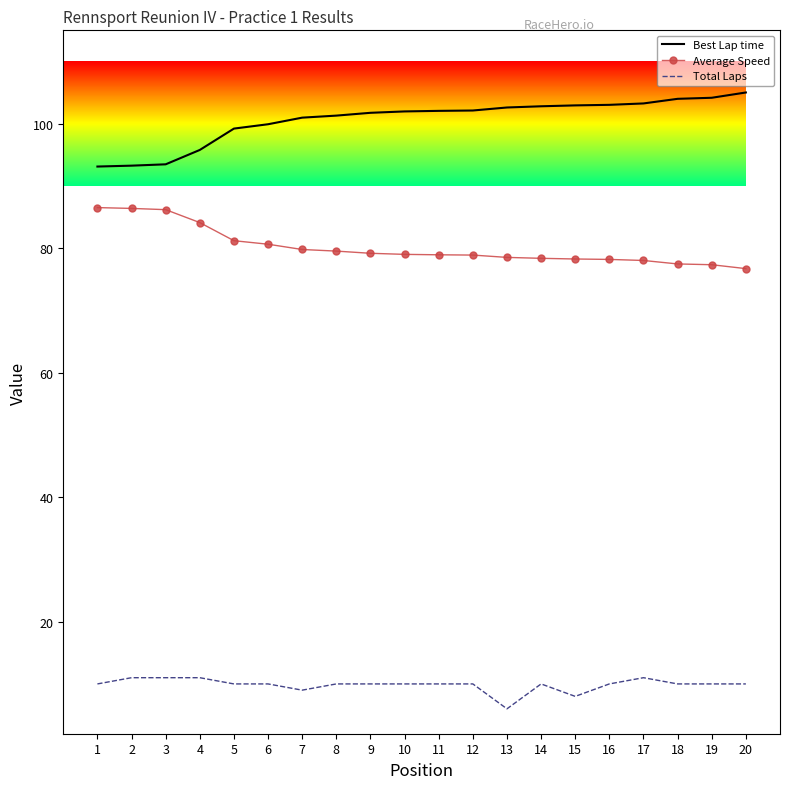

Is the value of Total Laps at 6 greater than the value of Best Lap time at 16?

No